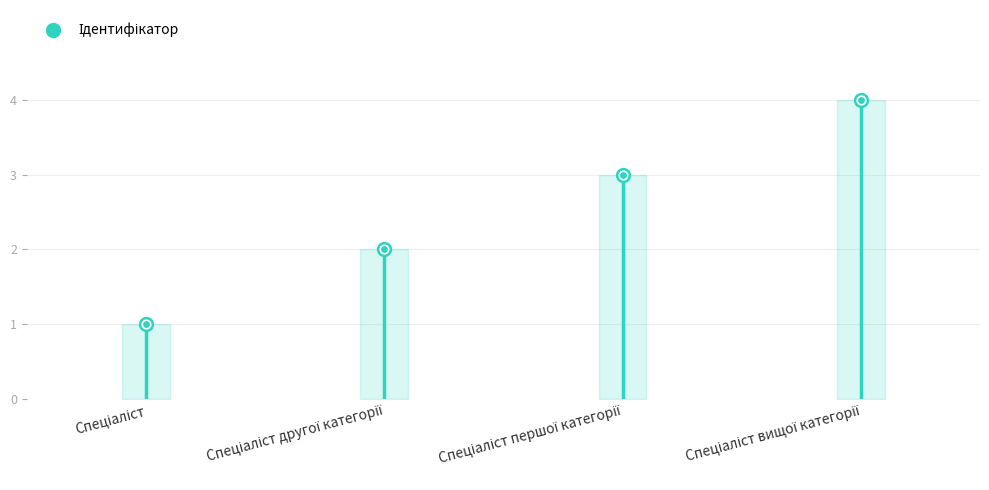

Which has a higher value, Спеціаліст вищої категорії or Спеціаліст?

Спеціаліст вищої категорії